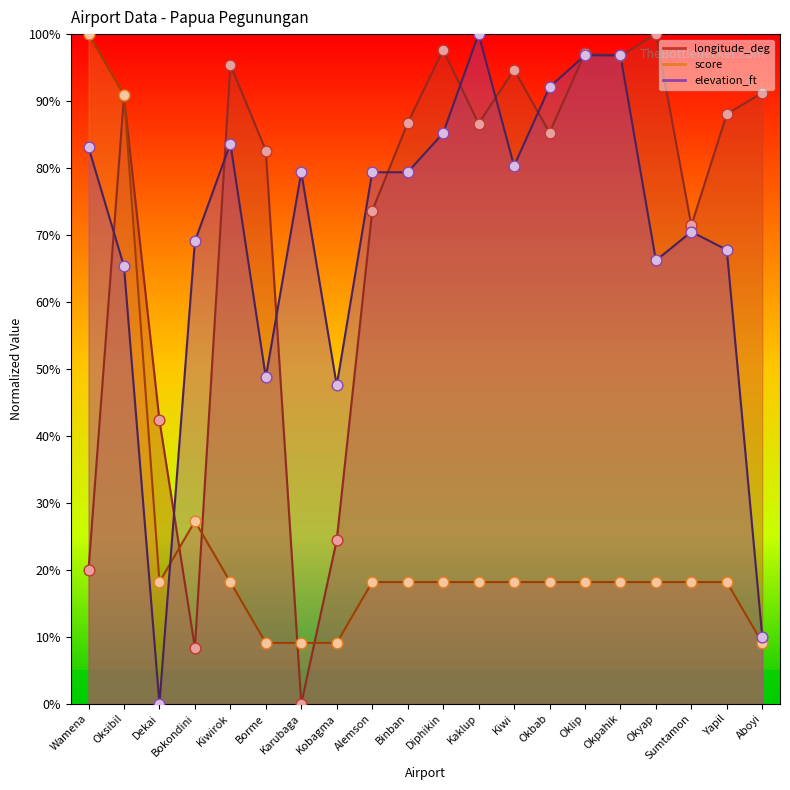

What is the total value across all series at Borme?

140.5